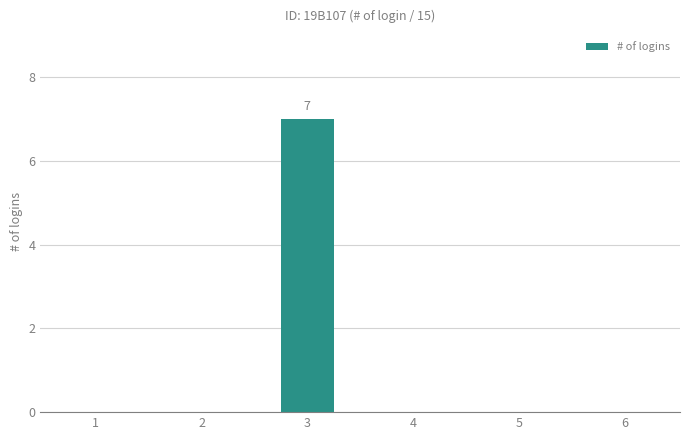

How many distinct data groups are displayed?

1